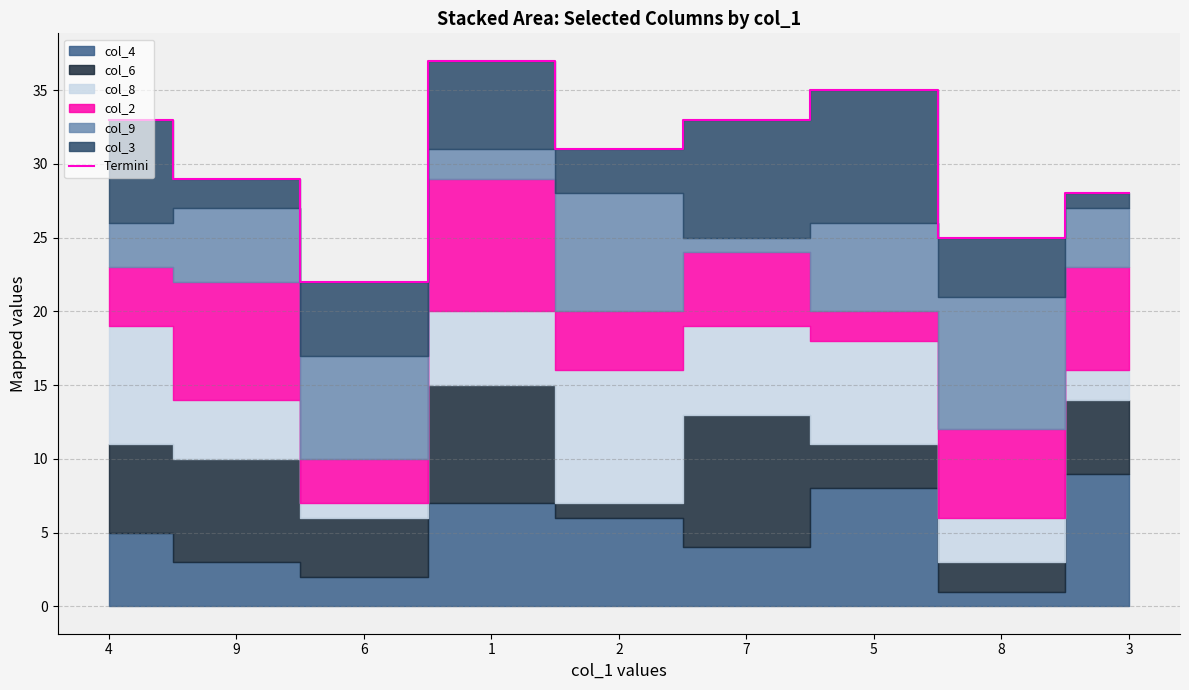

What is the difference between the maximum and minimum values?

15